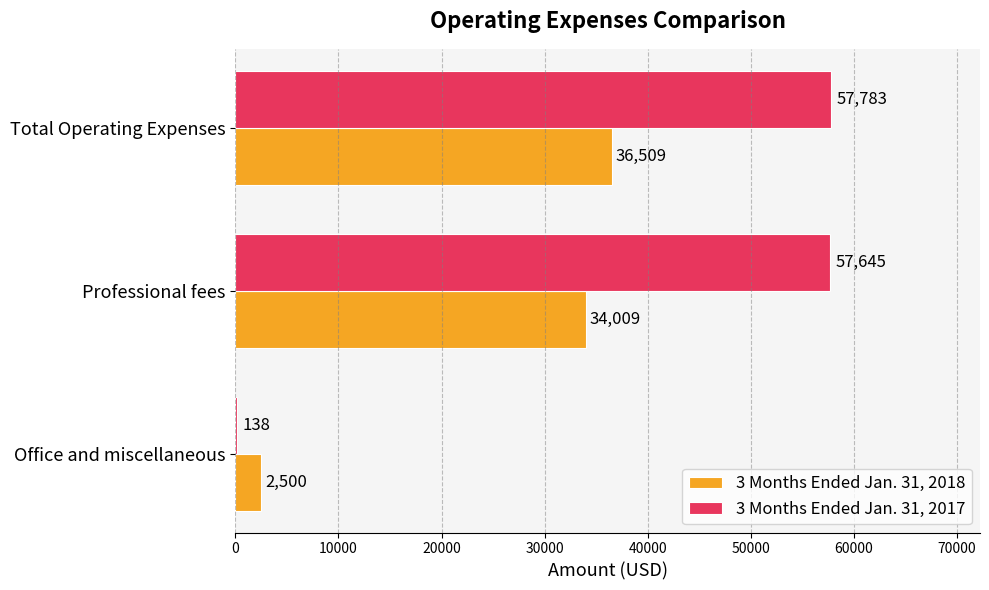

At which label does 3 Months Ended Jan. 31, 2017 reach its peak?

Total Operating Expenses